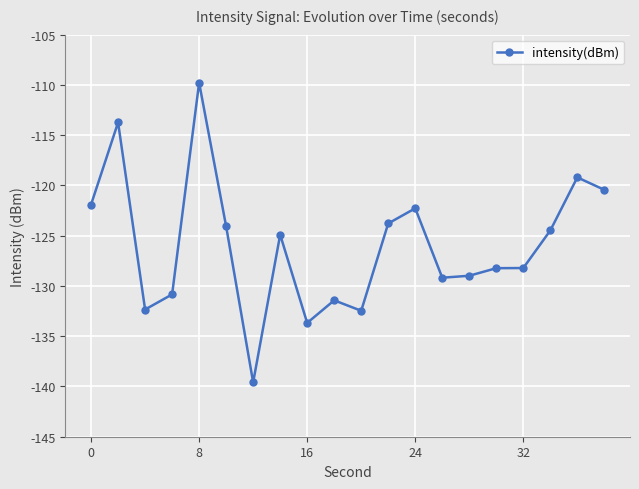

What is the greatest value displayed?

-109.8